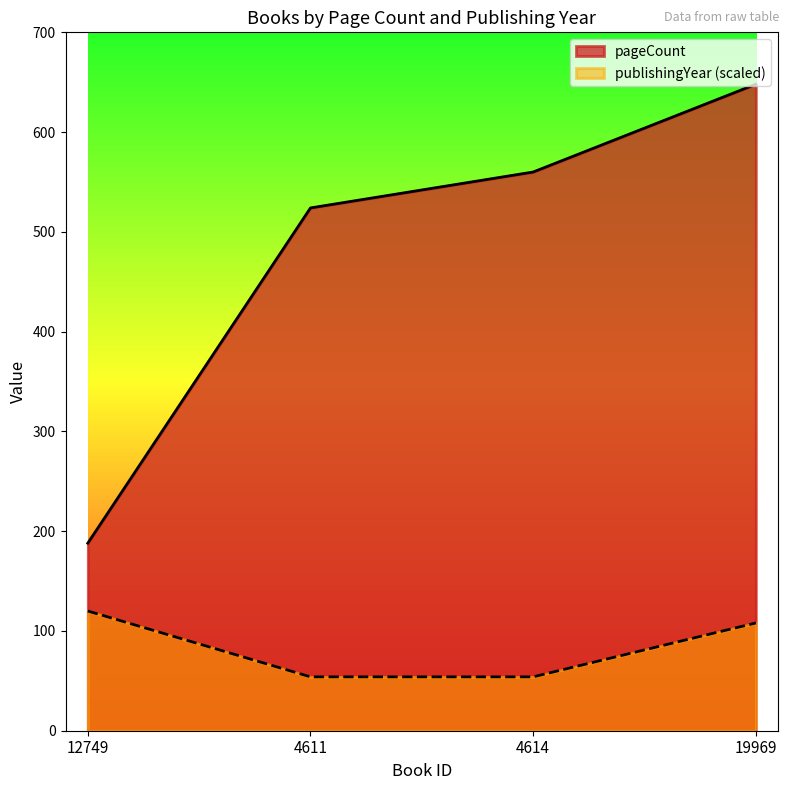

True or false: pageCount has more than 0 points higher than both neighbors.

False